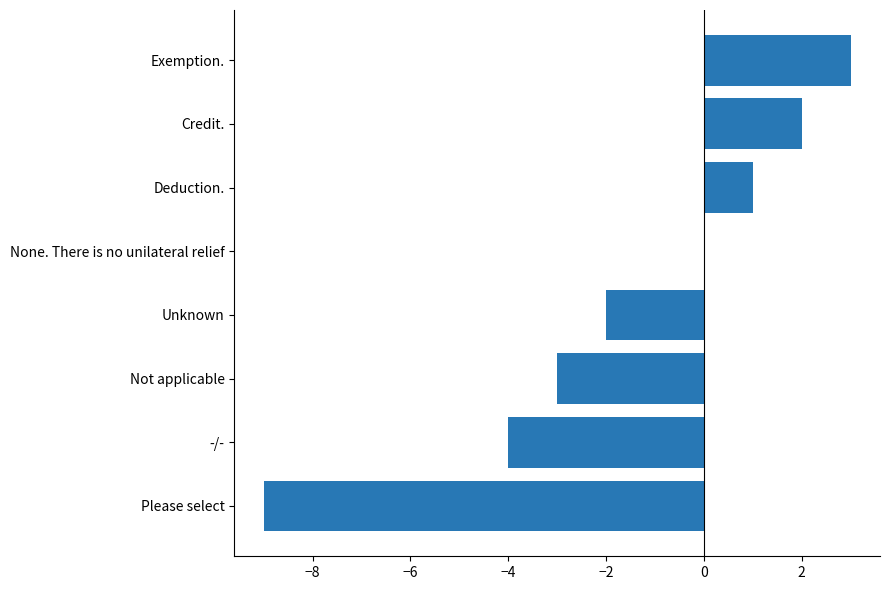

Does the chart contain stacked bars?

No